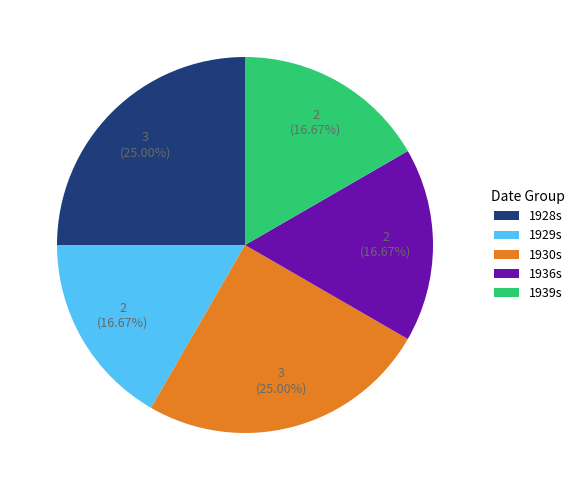

Is there a majority slice in this chart?

No